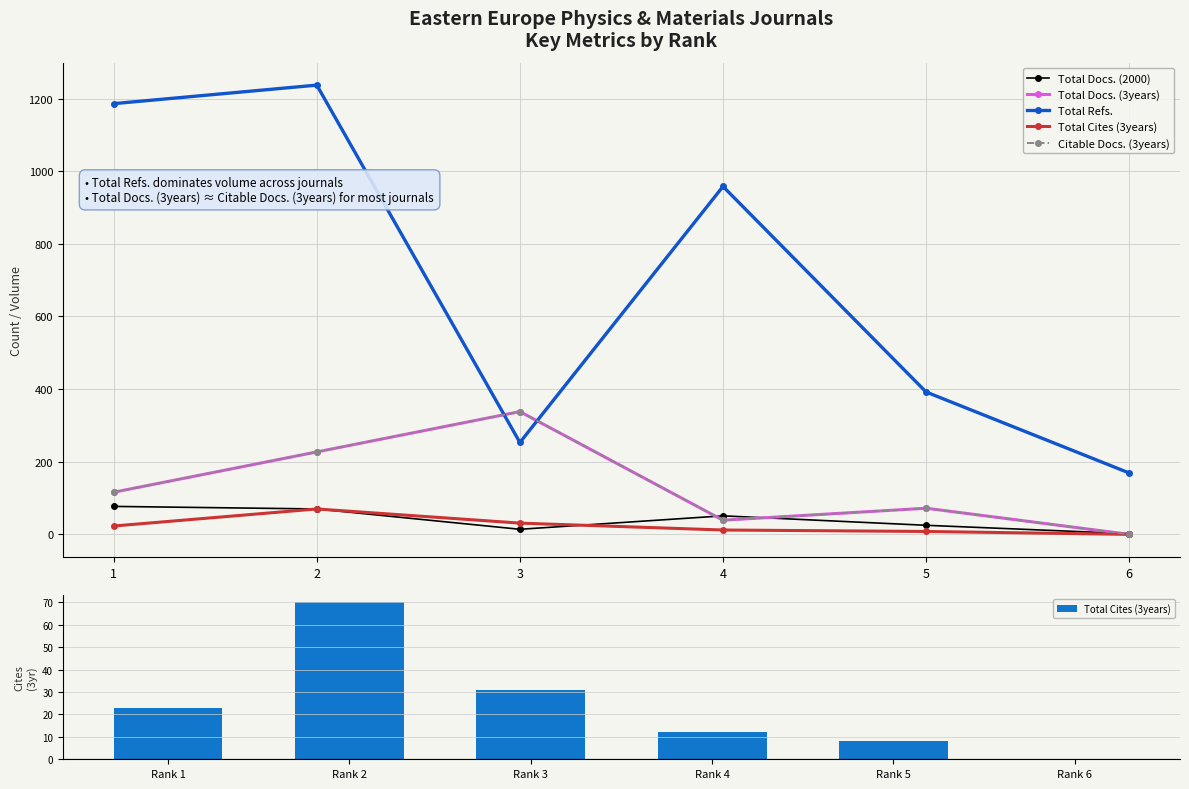

At which label is Citable Docs. (3years) closest to 169?

1